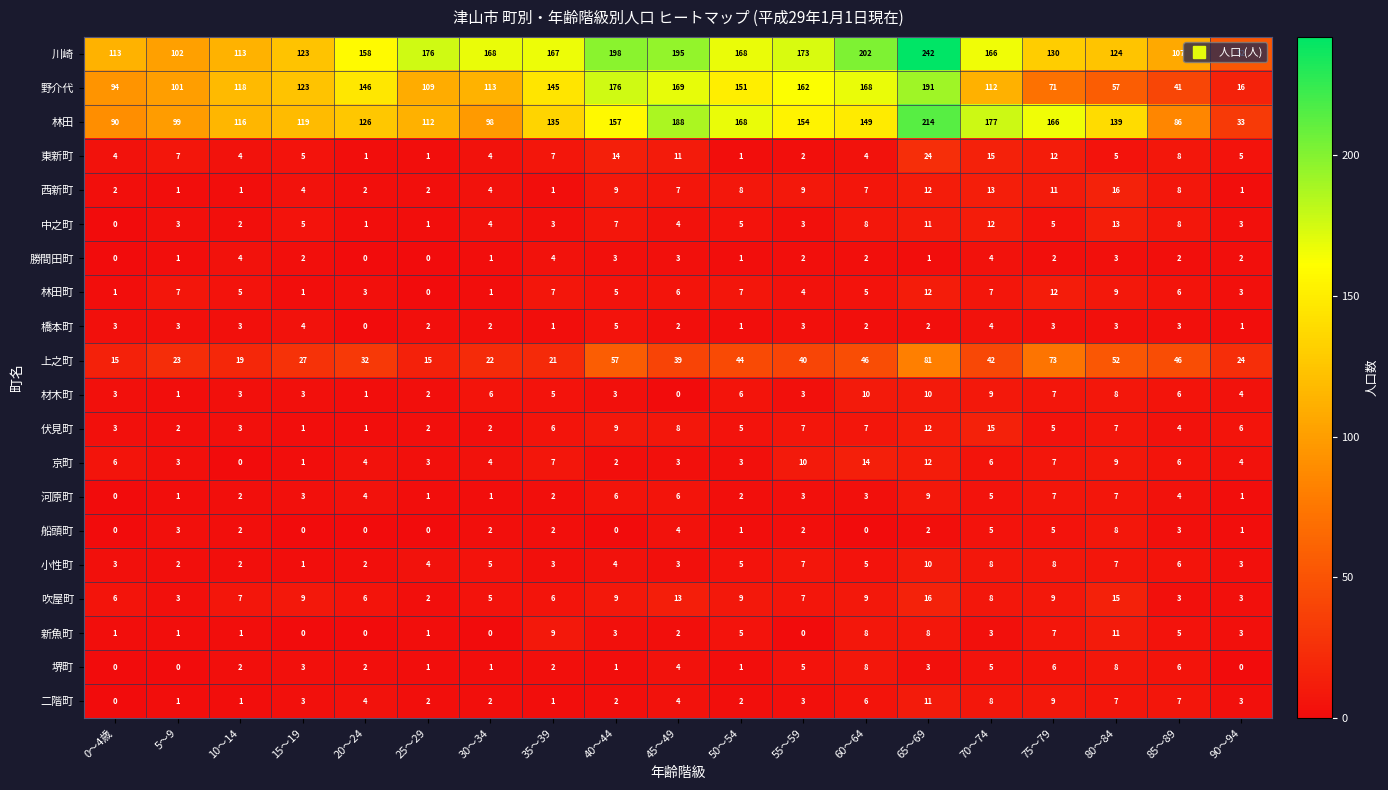

The 新魚町 series shows 0 at 15～19. True or false?

True